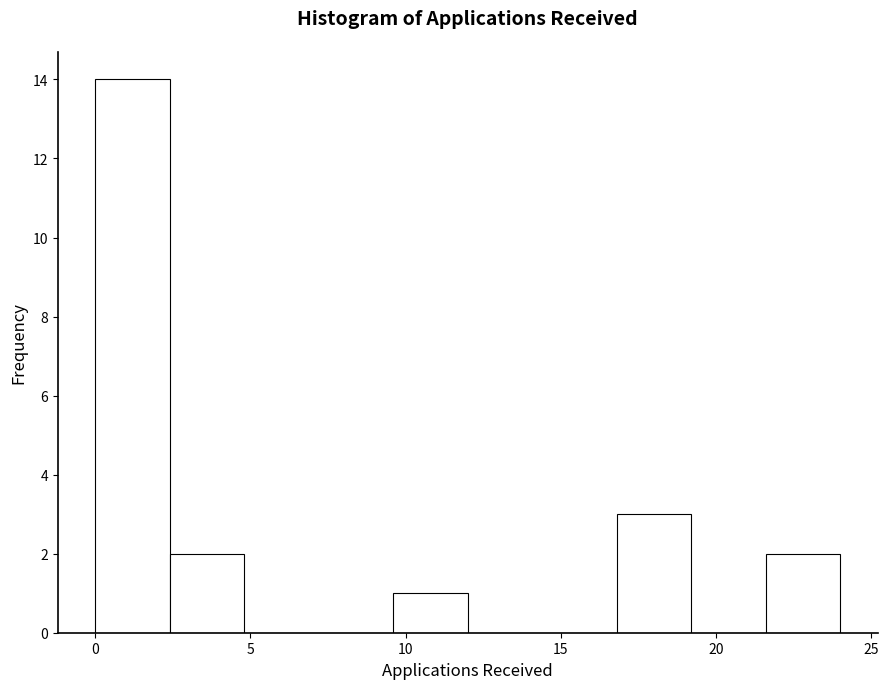

How tall is the bar that spans 0.0 to 2.4 on the x-axis? Neither the bar edges nor the heights are printed on the chart, so give them approximately, as read against the axes.

14